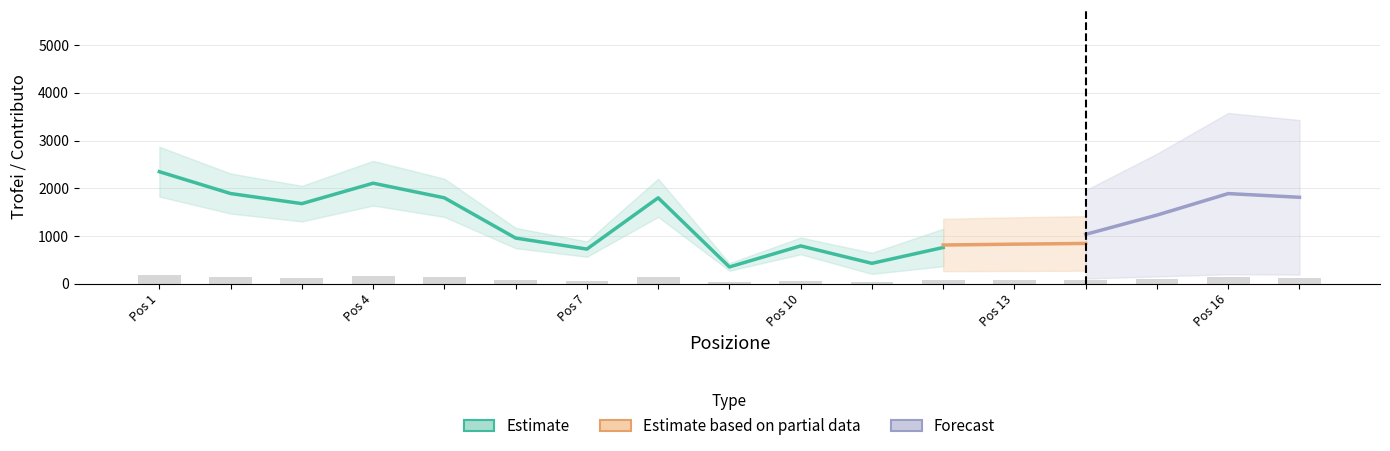

At which label does the data first exceed 100?

Pos 1